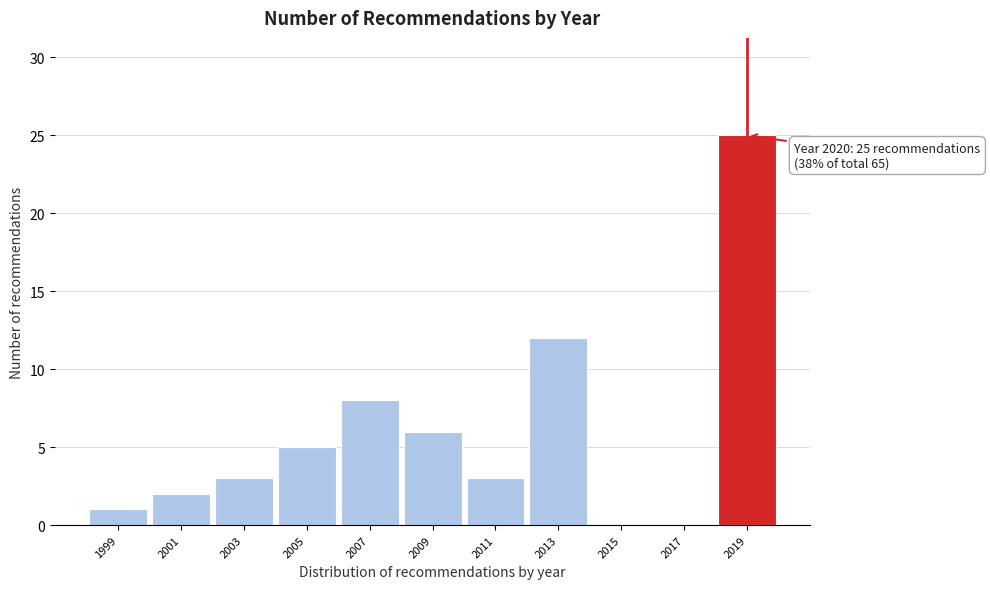

Reading left to right, extract all data points from this chart.

1999=1	2001=2	2003=3	2005=5	2007=8	2009=6	2011=3	2013=12	2015=0	2017=0	2019=25